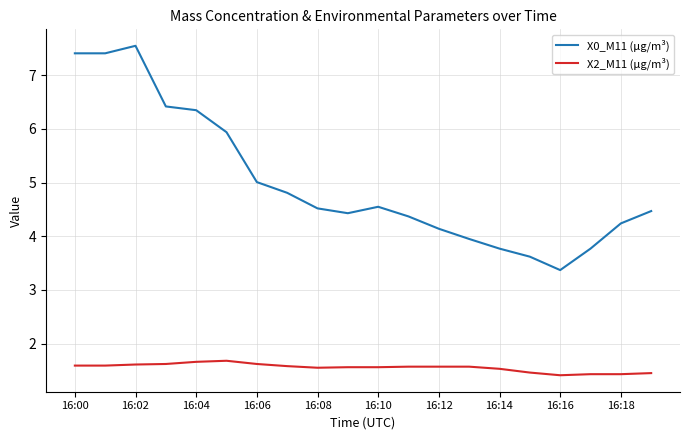

True or false: X2_M11 (μg/m³) and X0_M11 (μg/m³) intersect in this chart.

False